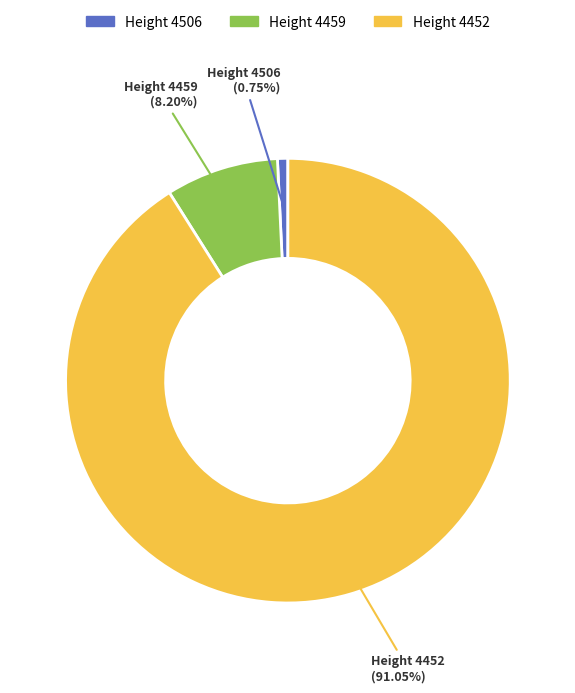

To the nearest percent, what is the average slice percentage?

33%